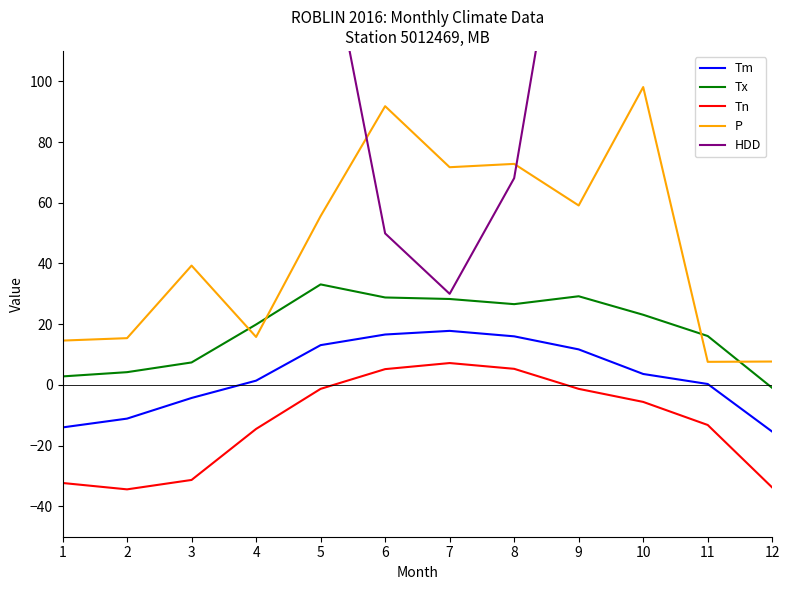

What are all the series names shown in the legend?

Tm, Tx, Tn, P, HDD